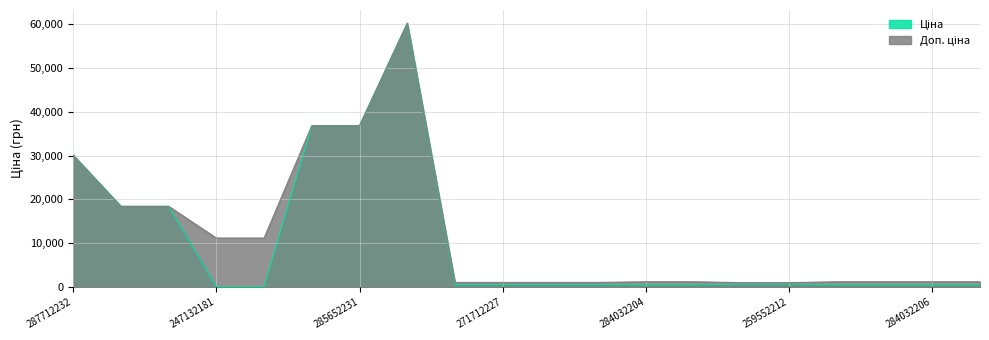

At which category is the sum across all series the highest?

285672232